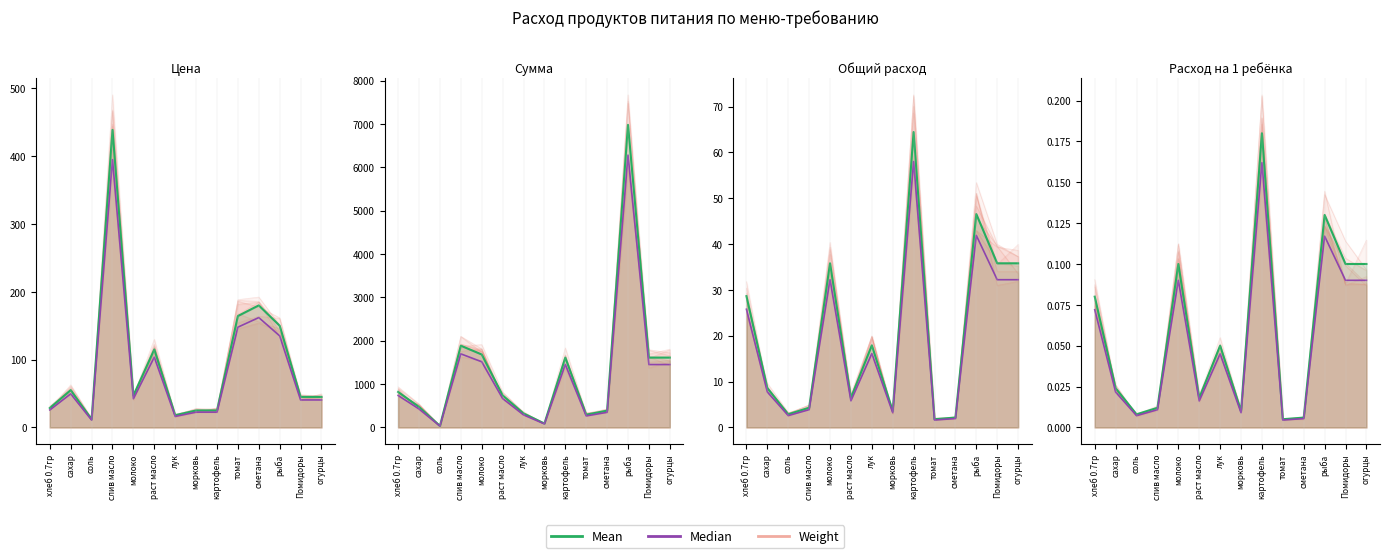

What is the label of the 12th point from the right?

соль